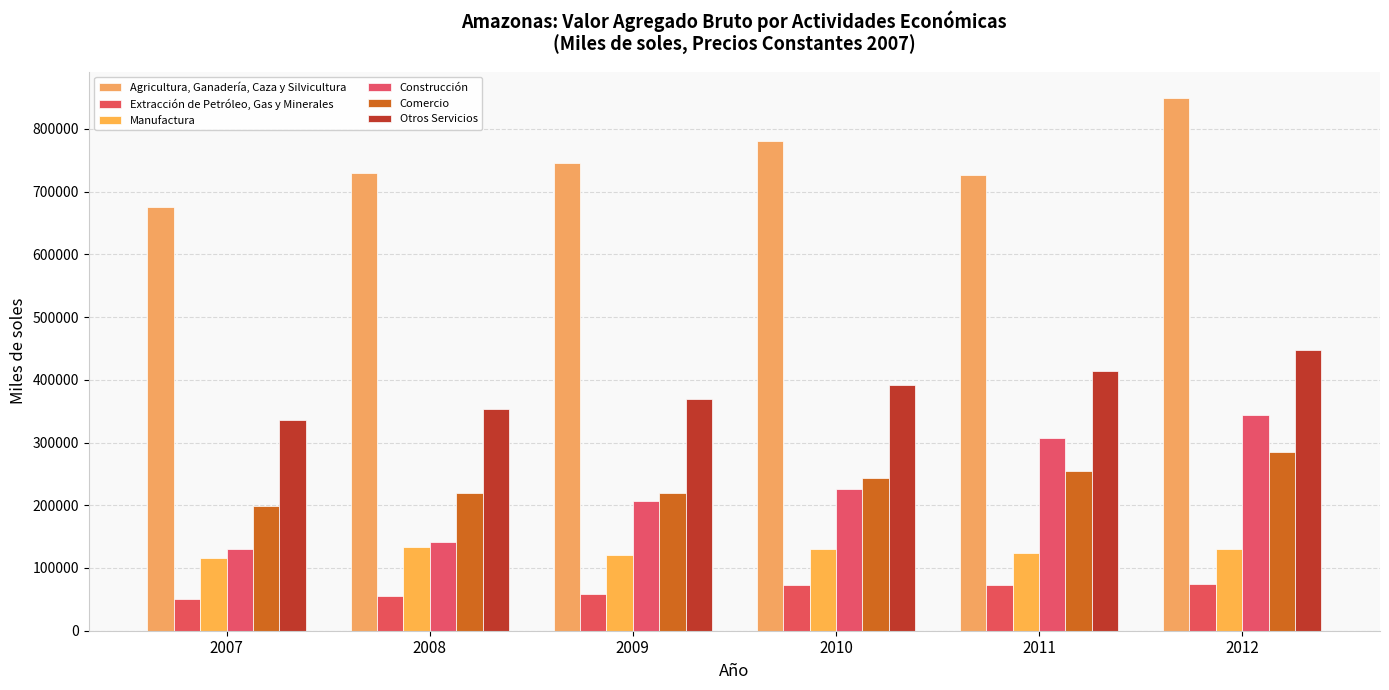

What is the smallest value displayed?

50624